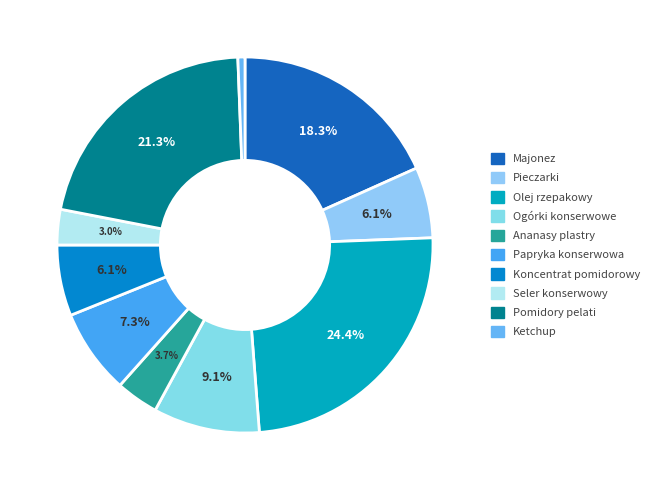

How many slices are in this pie chart?

10